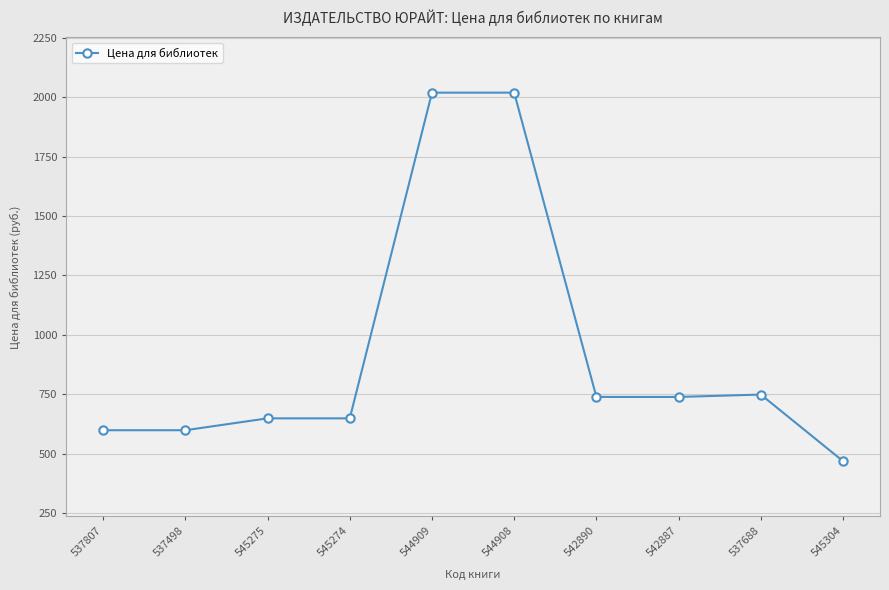

What is the greatest value displayed?

2019